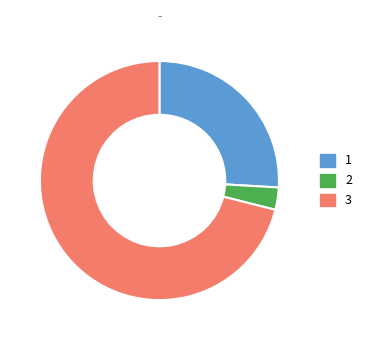

Does any single category account for the majority?

Yes